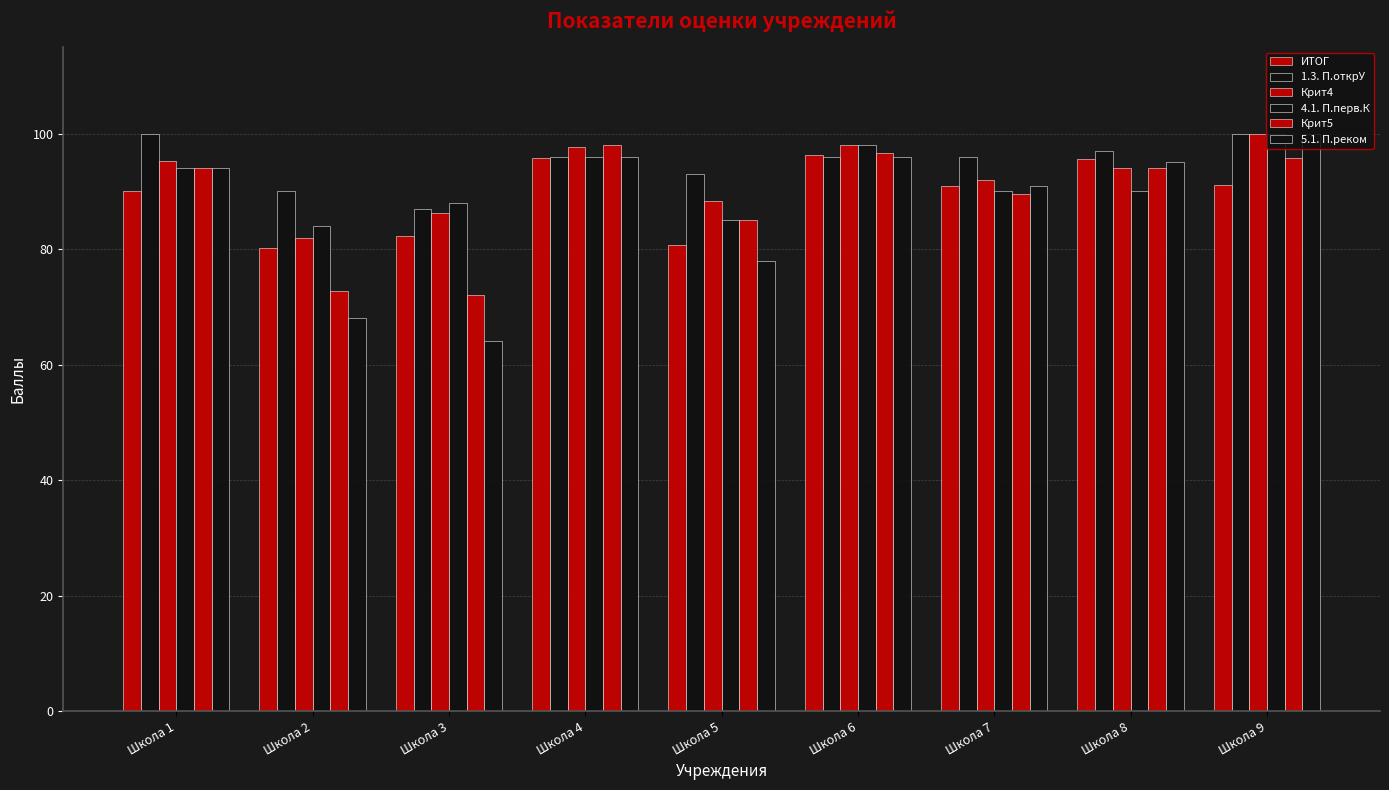

Reading right to left, extract all data points from this chart.

ИТОГ: 91.0	95.6	91.0	96.3	80.8	95.7	82.3	80.2	90.1
1.3. П.открУ: 100.0	97.0	96.0	96.0	93.0	96.0	87.0	90.0	100.0
Крит4: 100.0	94.0	92.0	98.0	88.4	97.6	86.2	82.0	95.2
4.1. П.перв.К: 100.0	90.0	90.0	98.0	85.0	96.0	88.0	84.0	94.0
Крит5: 95.8	94.0	89.5	96.7	85.0	98.0	72.0	72.8	94.0
5.1. П.реком: 100.0	95.0	91.0	96.0	78.0	96.0	64.0	68.0	94.0